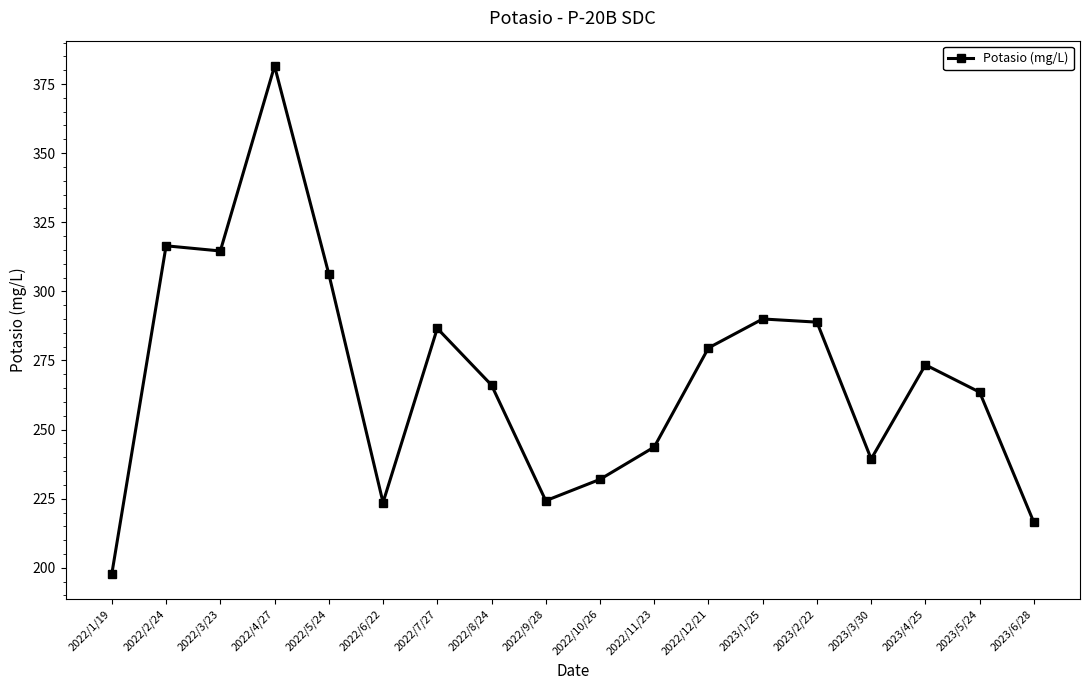

True or false: the data shows 288.9 at 2023/2/22.

True